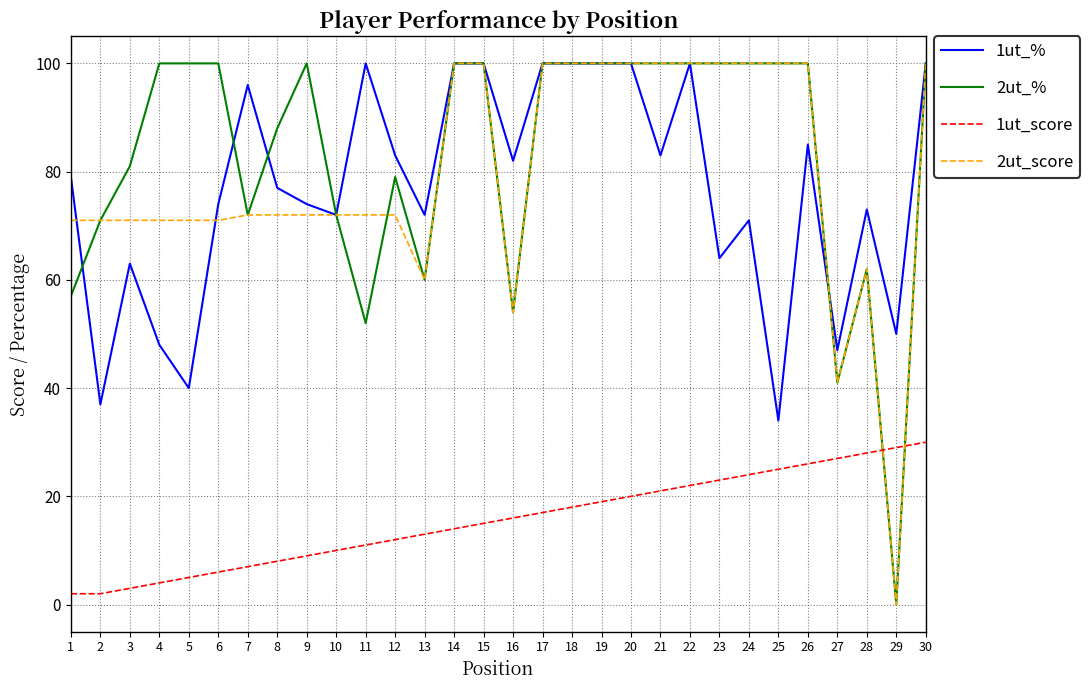

Rank the series at 3 from highest to lowest value.

2ut_%, 2ut_score, 1ut_%, 1ut_score